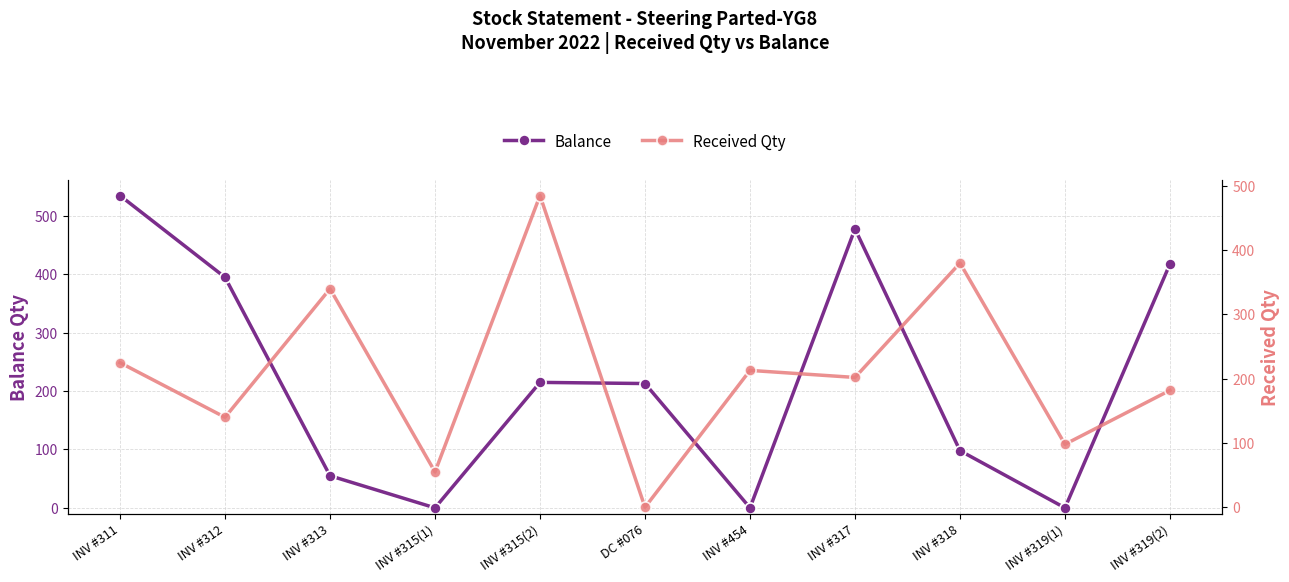

After their last crossing, which series has the higher values: Balance or Received Qty?

Balance